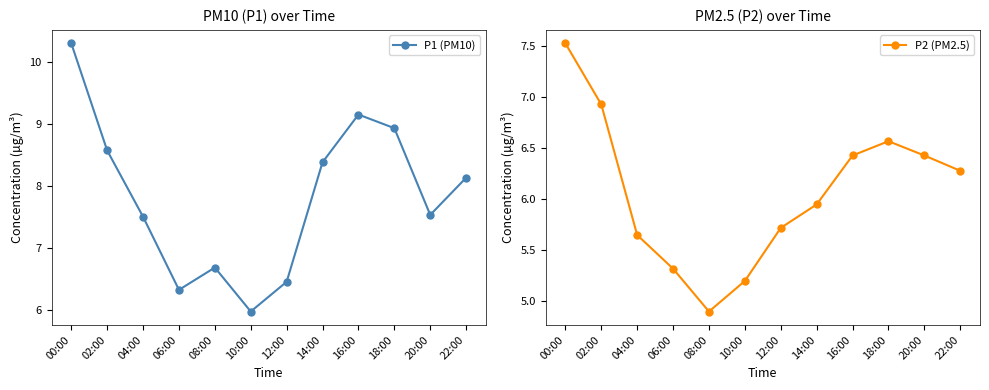

Which has a higher value, 12:00 or 14:00?

14:00